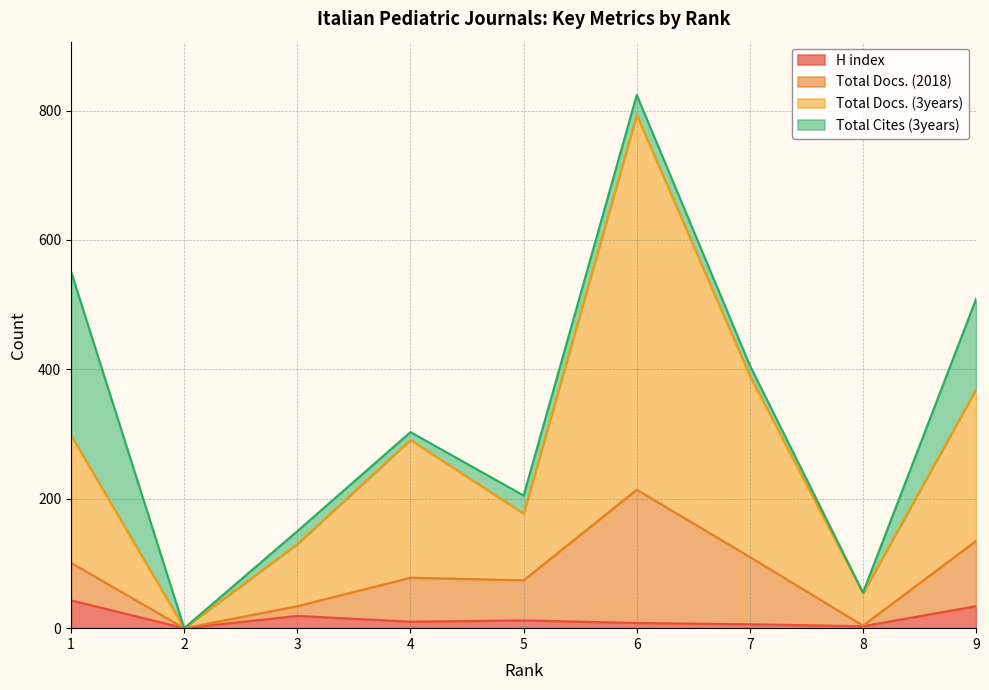

How many interior local peaks does the H index series have?

2